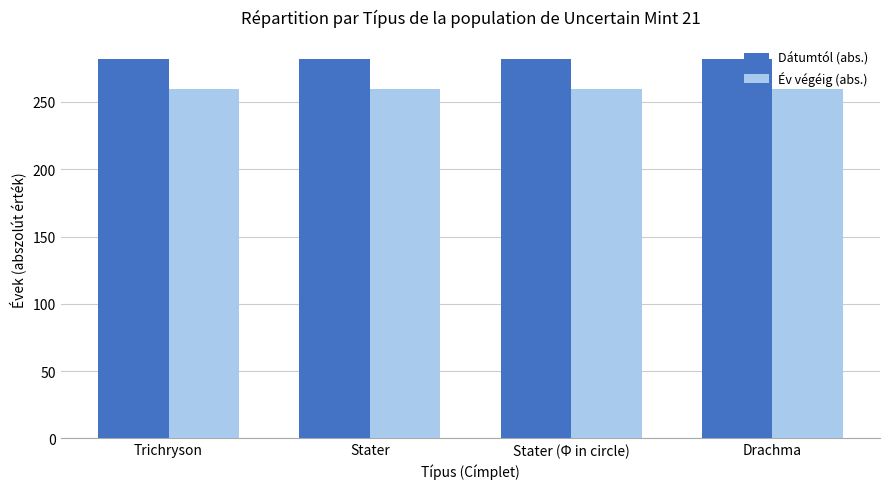

Reading left to right, list all the values displayed in this chart.

Dátumtól (abs.): Trichryson=282	Stater=282	Stater (Φ in circle)=282	Drachma=282
Év végéig (abs.): Trichryson=260	Stater=260	Stater (Φ in circle)=260	Drachma=260